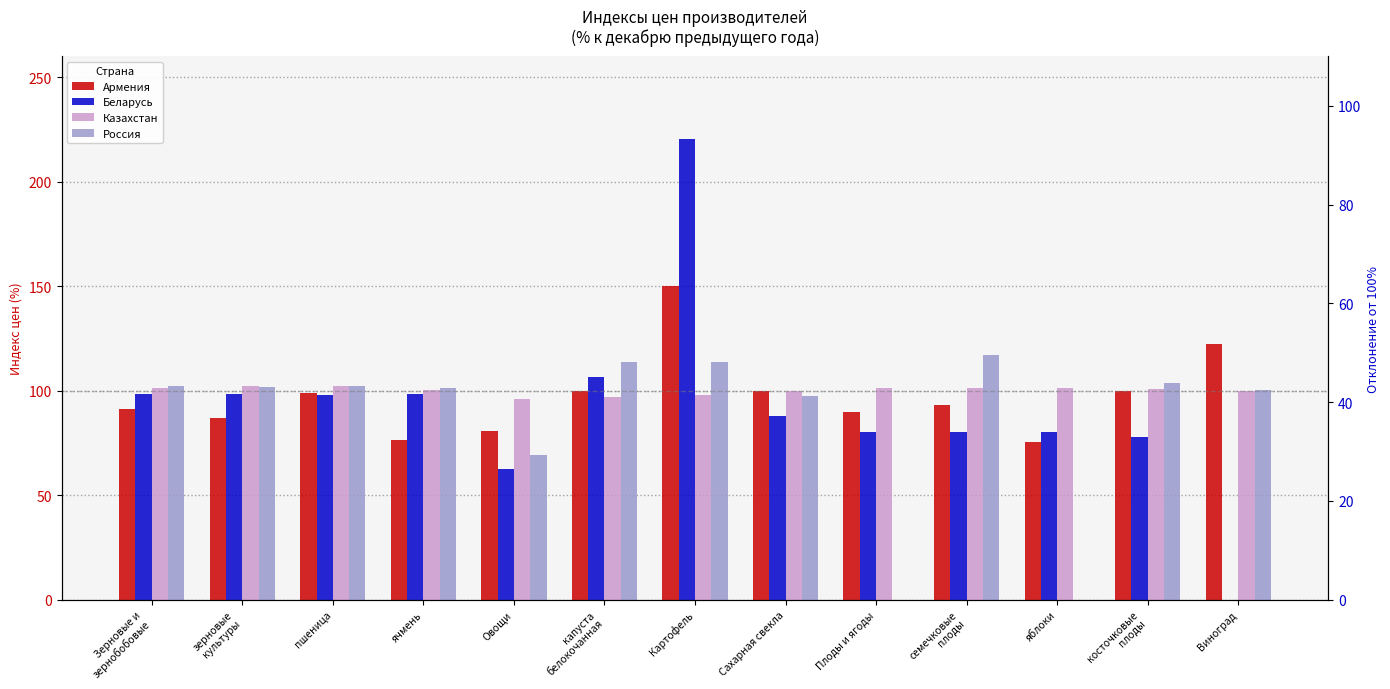

What is the total value across all series at Сахарная свекла?

385.6